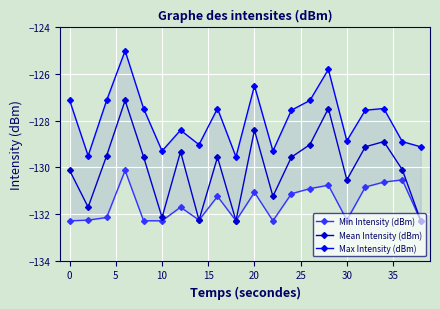

Is it true that Mean Intensity (dBm) equals -130.5 at 30?

True